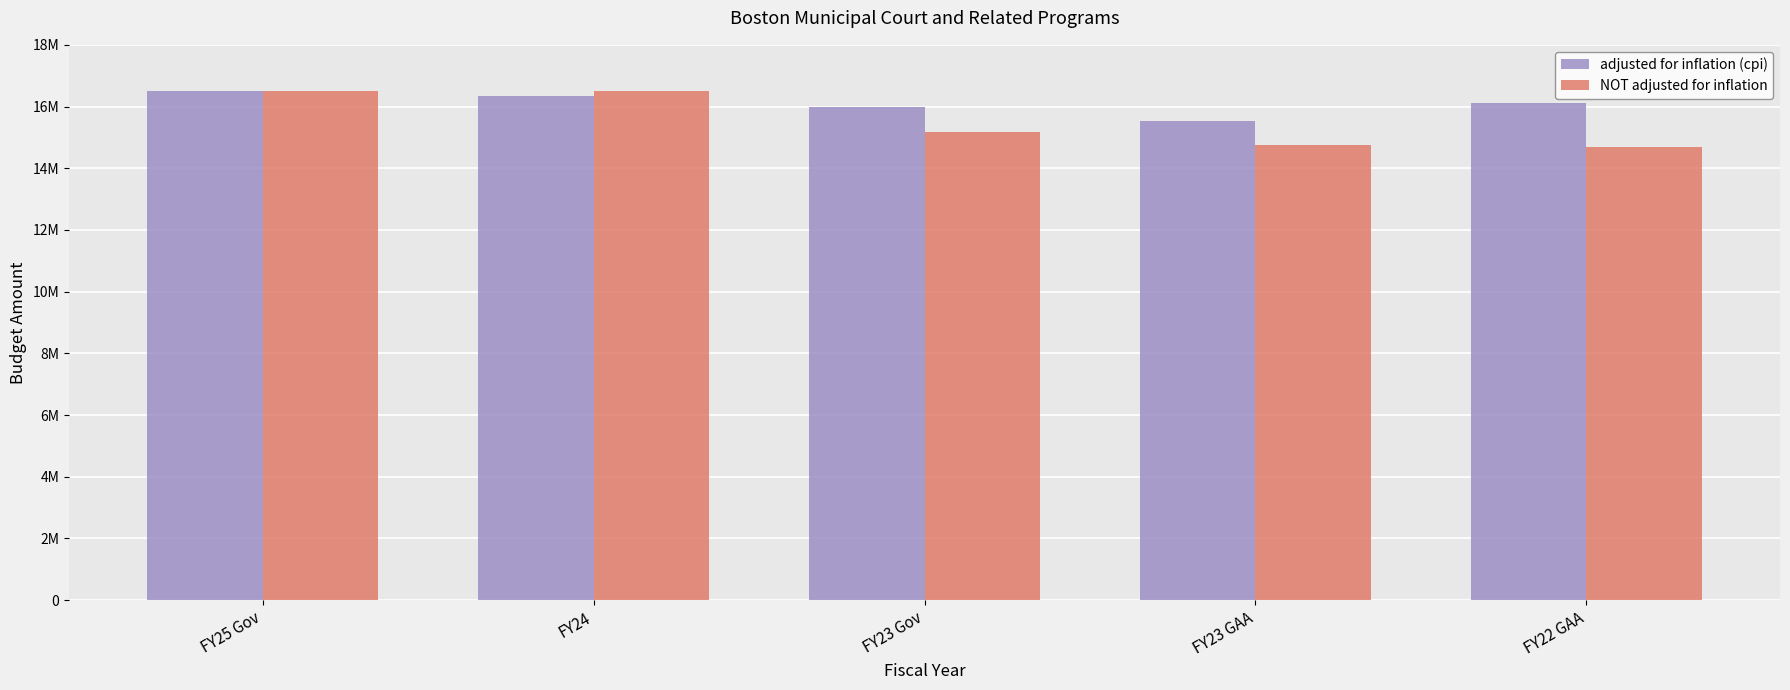

Which series has the largest range (max minus min)?

NOT adjusted for inflation